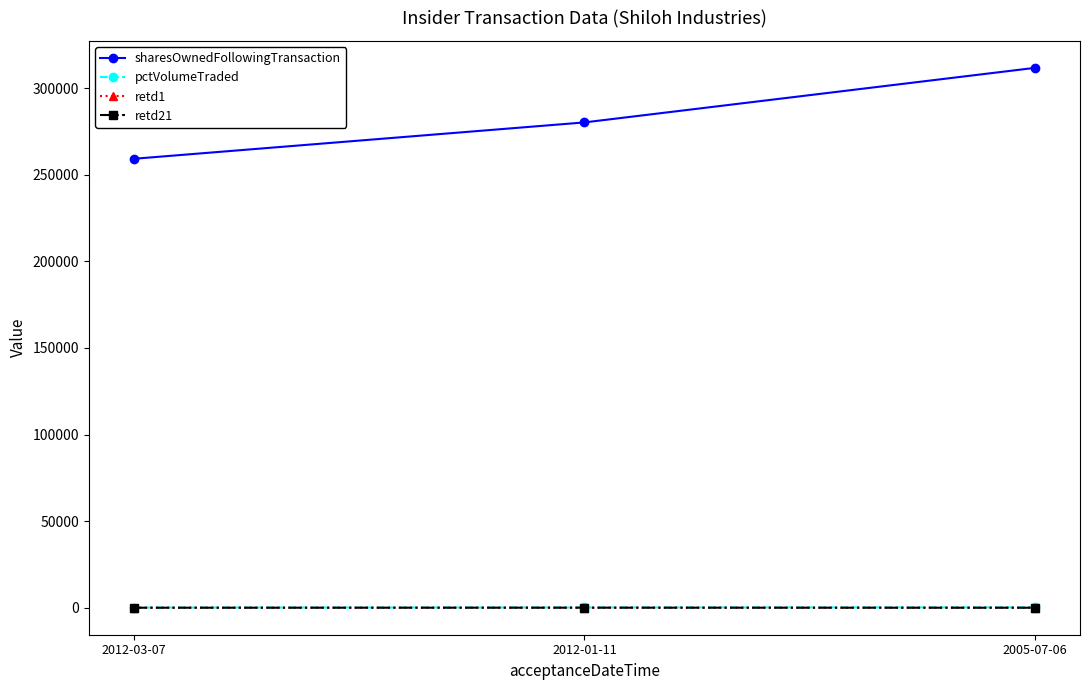

Rank the categories by sharesOwnedFollowingTransaction value from highest to lowest.

2005-07-06, 2012-01-11, 2012-03-07